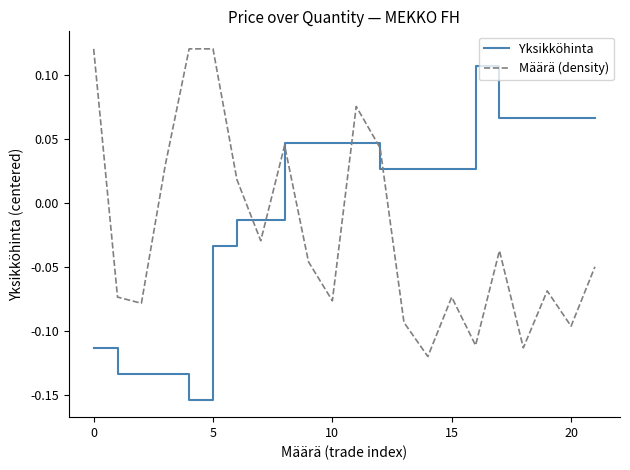

List the series in order of their overall mean, lowest first.

Määrä (density), Yksikköhinta